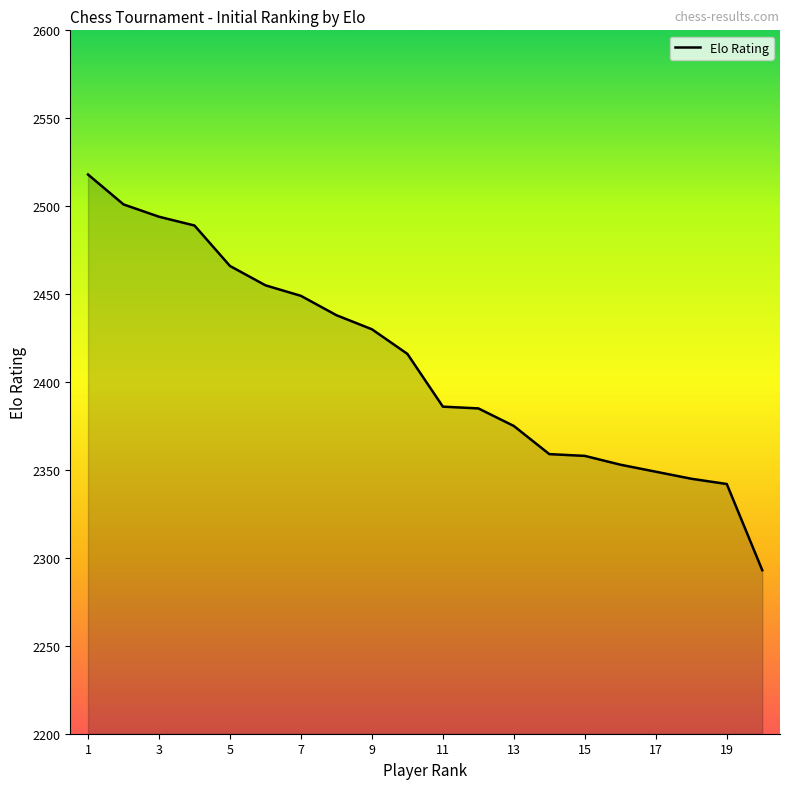

What is the minimum value shown in the chart?

2293